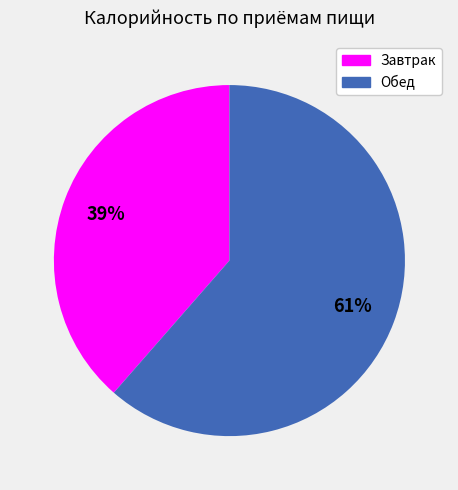

What percentage is the Завтрак slice, to the nearest percent?

39%